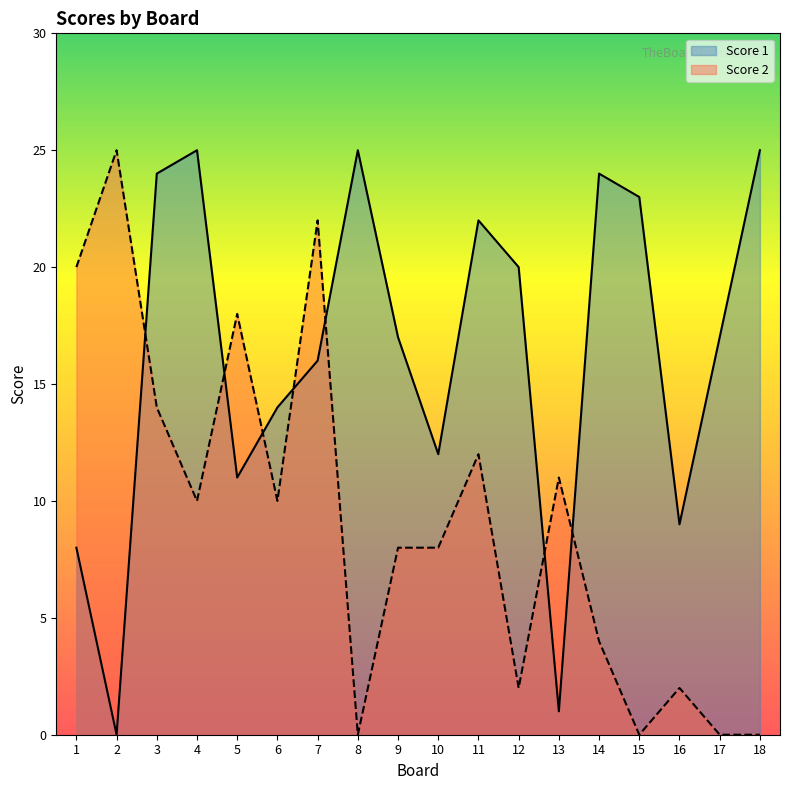

How many lines are shown in the chart?

2